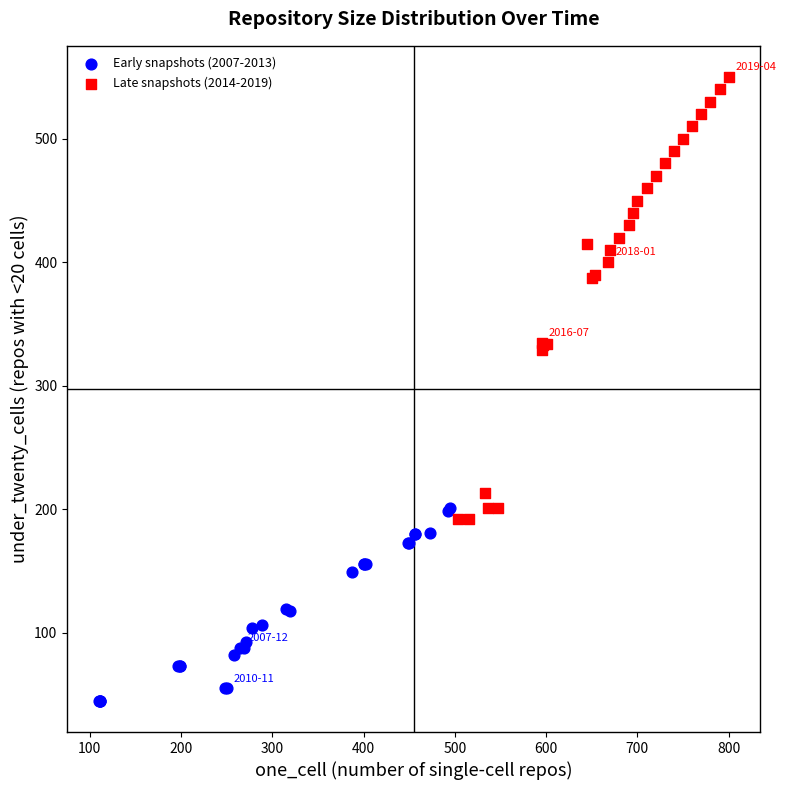

Which series contains the lowest Y value?

Early snapshots (2007-2013)